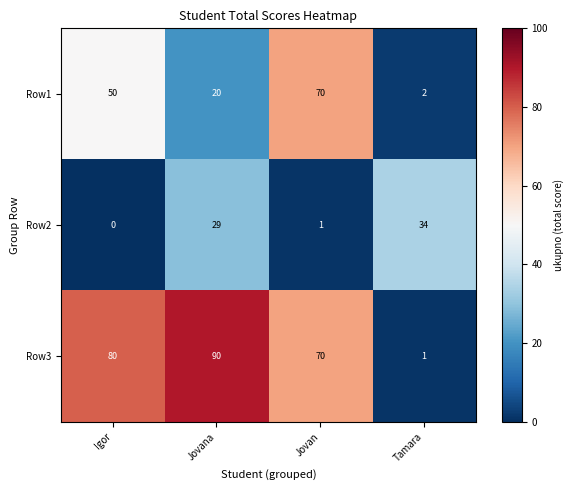

Which series changed the most between Igor and Jovana?

Row1